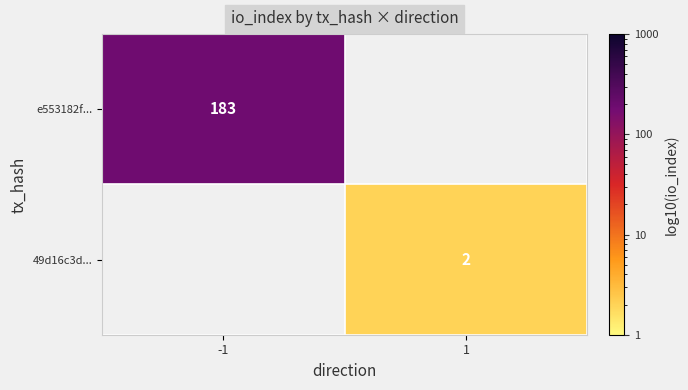

The e553182f... series shows 183 at -1. True or false?

True